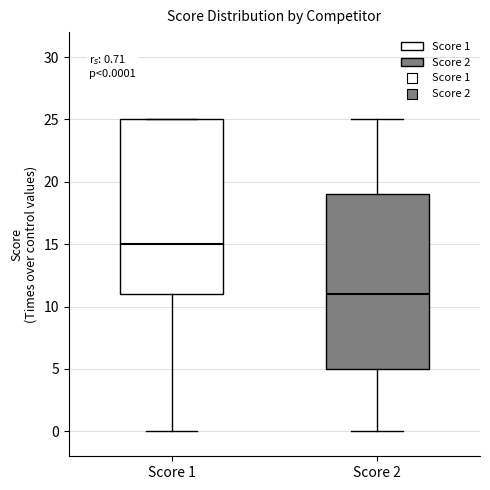

Which box's median line is the lowest?

Score 2